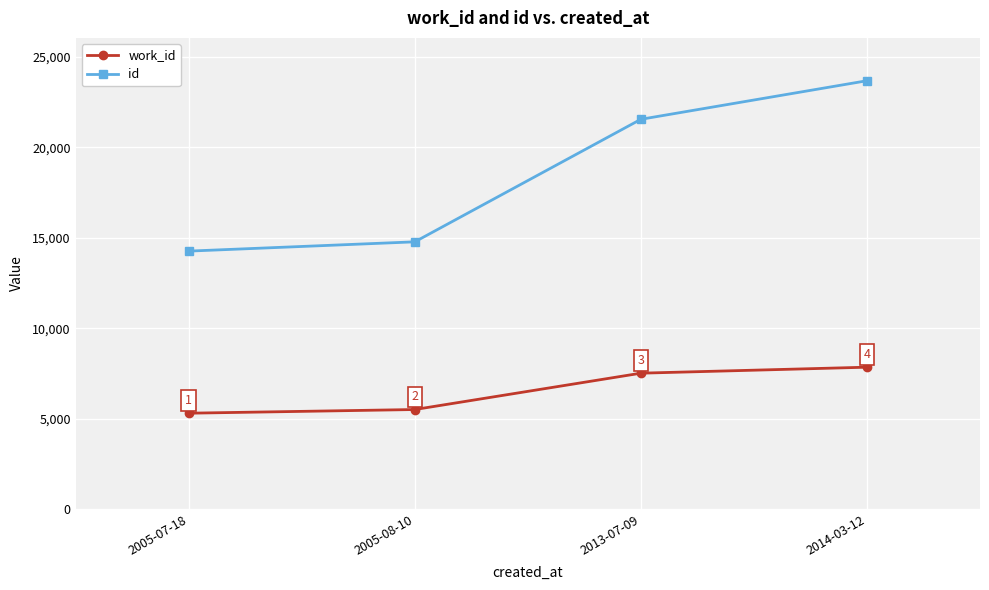

The value of id at 2005-07-18 is 23384. True or false?

False